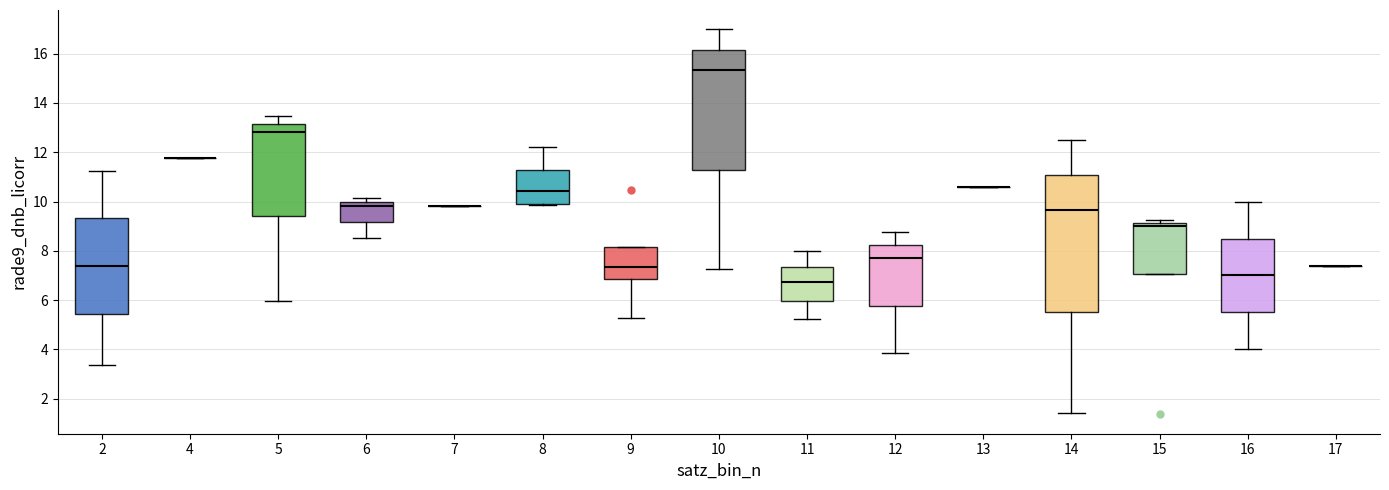

Comparing the boxes themselves (not the whiskers), which one is the tallest?

14